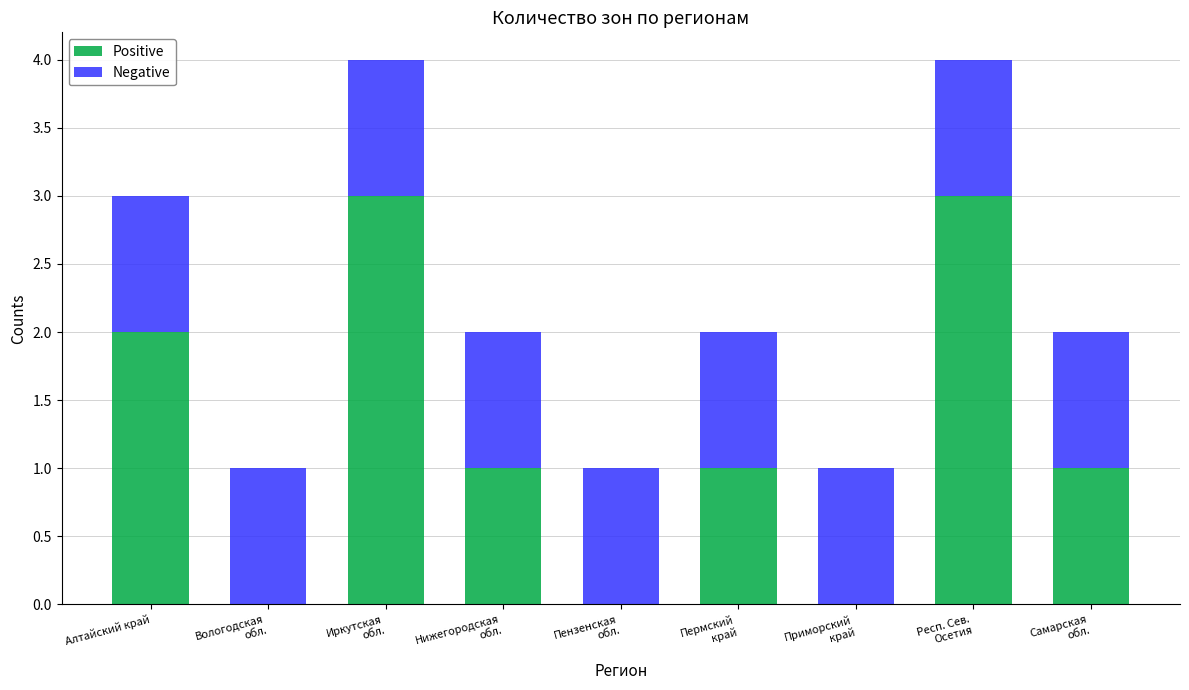

Is it true that Positive equals 2 at Алтайский край?

True